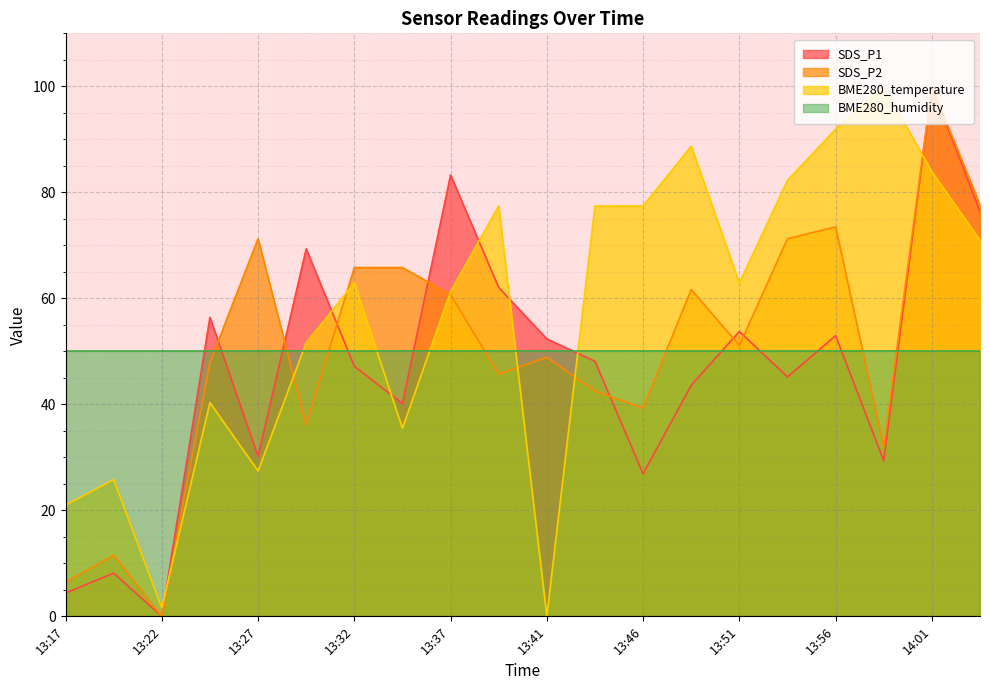

After their last crossing, which series has the higher values: BME280_temperature or SDS_P1?

SDS_P1